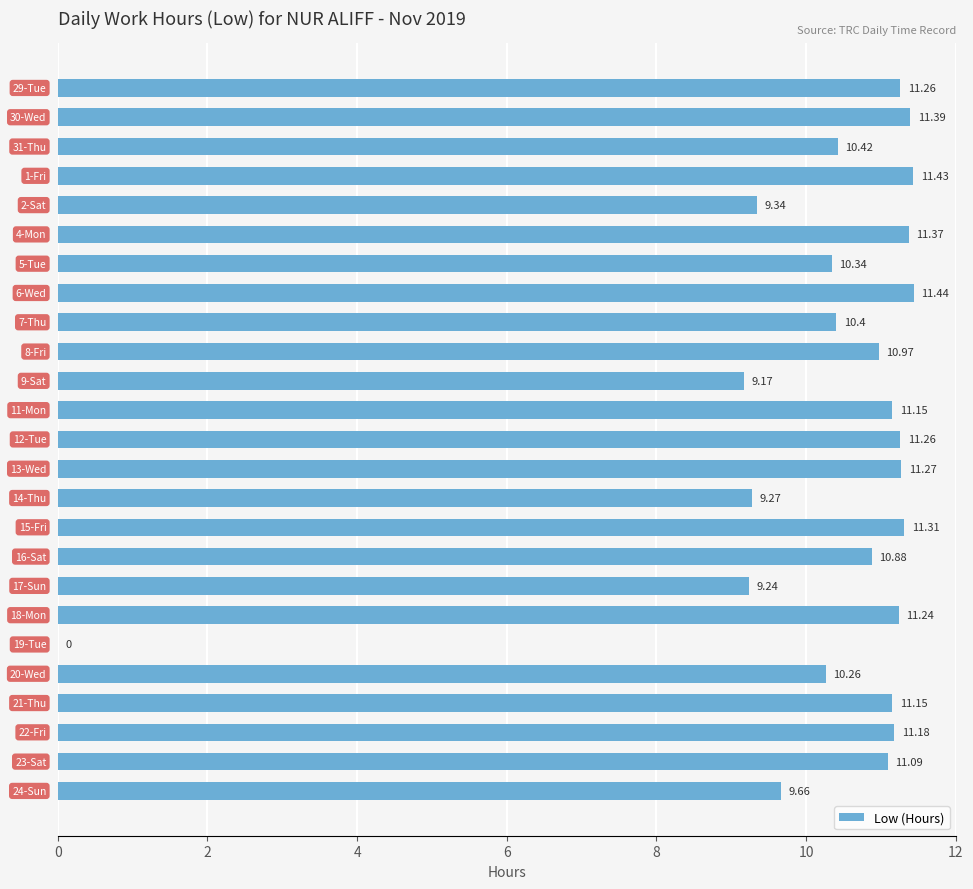

What is the sum of all values?

256.5